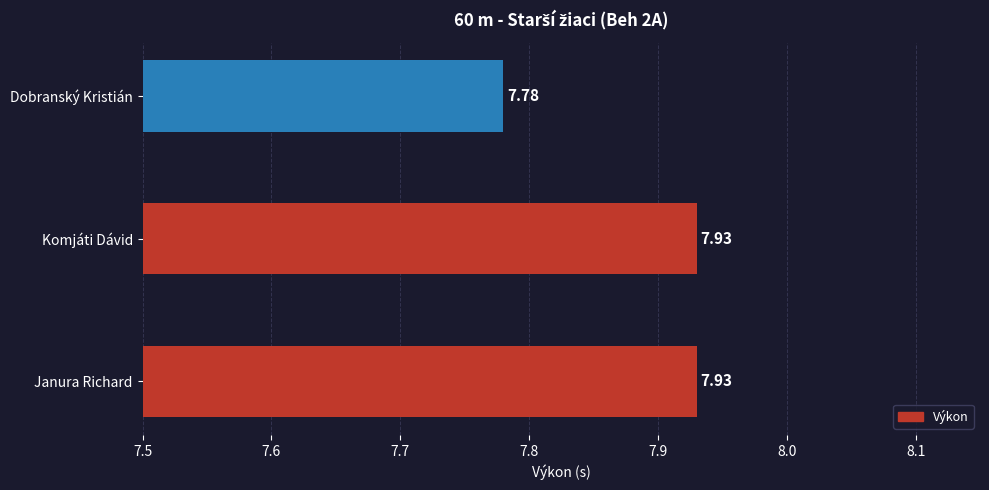

At which category does the chart reach its minimum across all series?

Dobranský Kristián